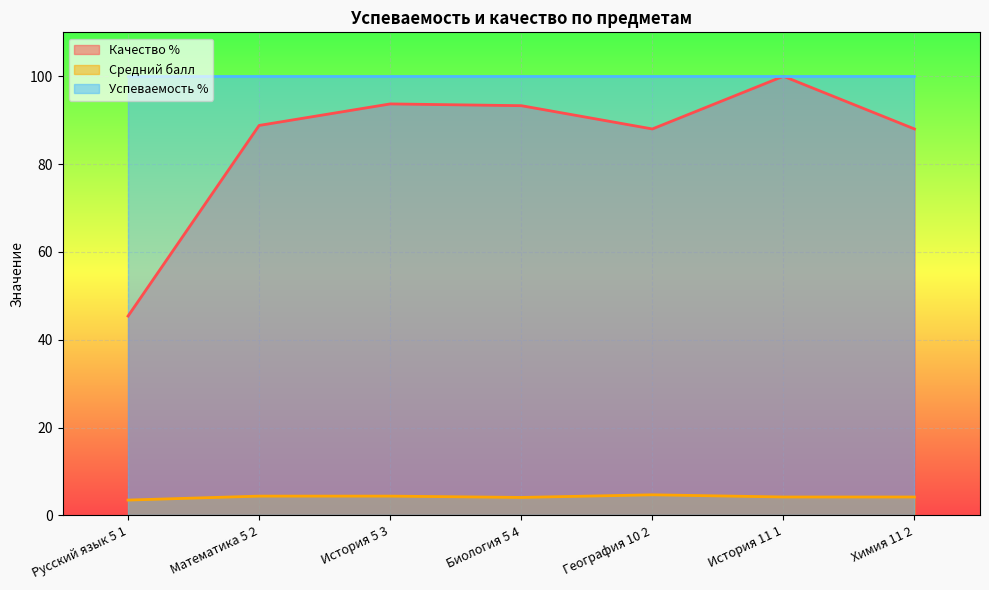

How many interior local valleys does the Качество % series have?

1